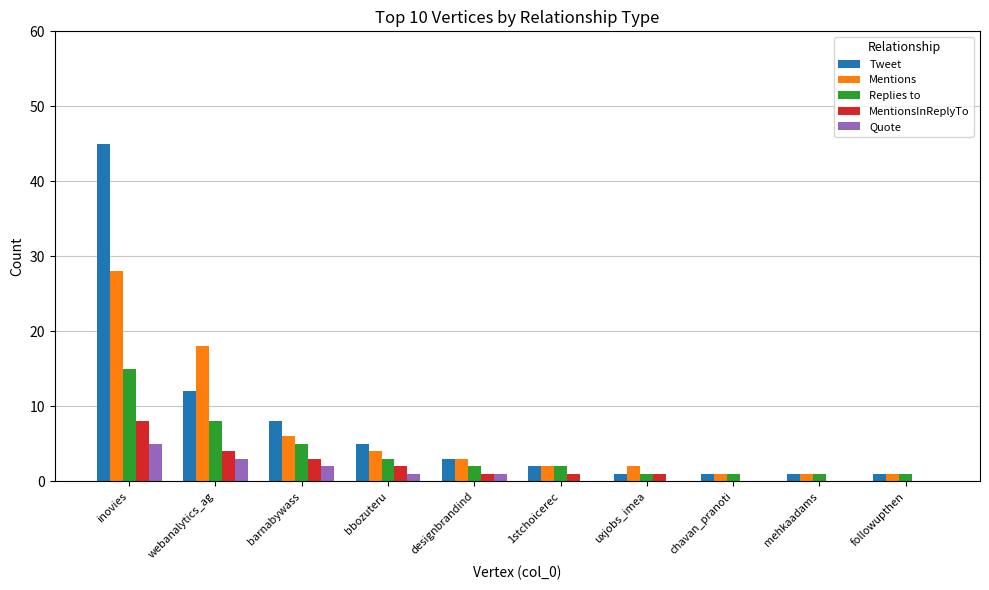

Which label corresponds to the largest value in the chart?

inovies